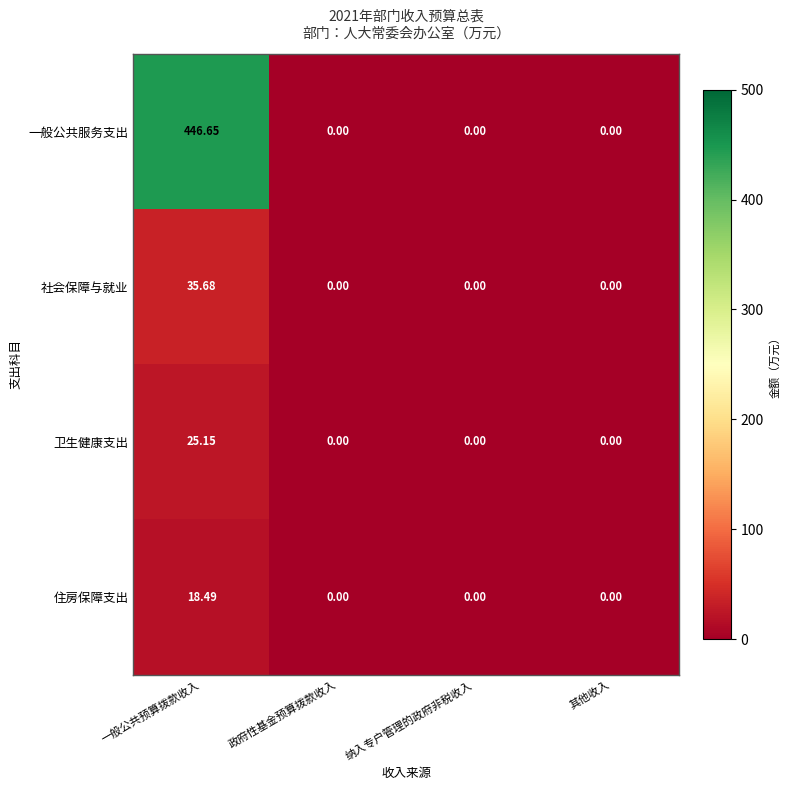

At which category is the sum across all series the highest?

一般公共预算拨款收入